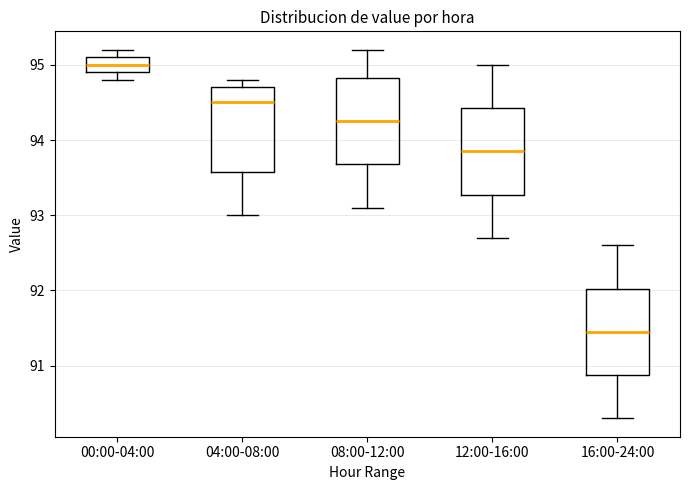

Where does the lower whisker of the box for 04:00-08:00 end on the y-axis? The values are not printed on the chart, so give them approximately, as read against the axis.

93.0